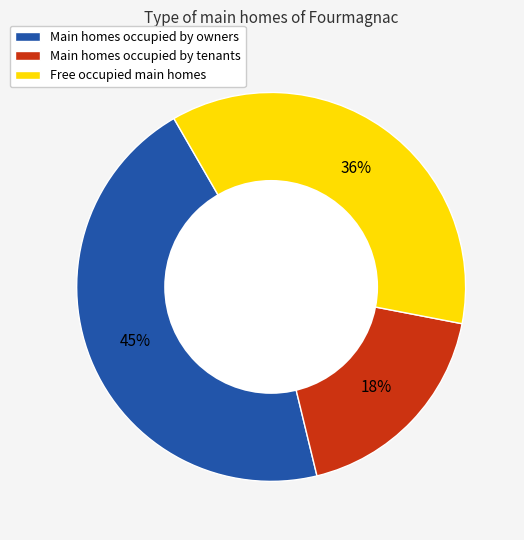

Does any single category account for the majority?

No